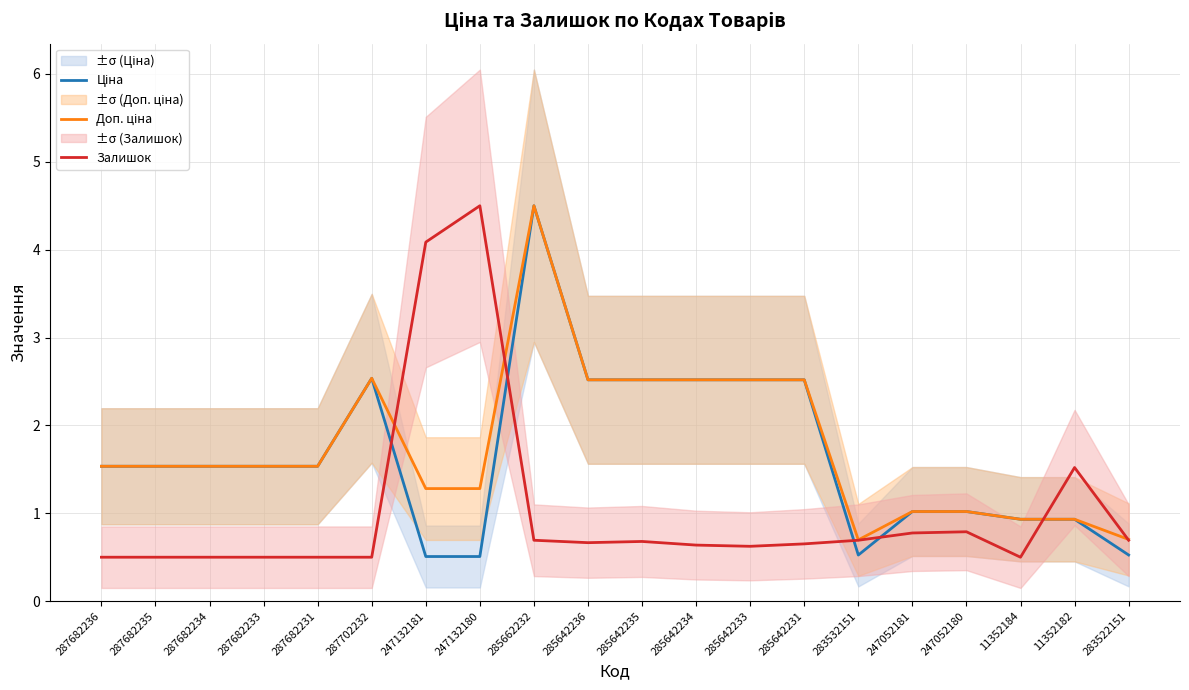

Where is the first local maximum for Ціна?

287702232